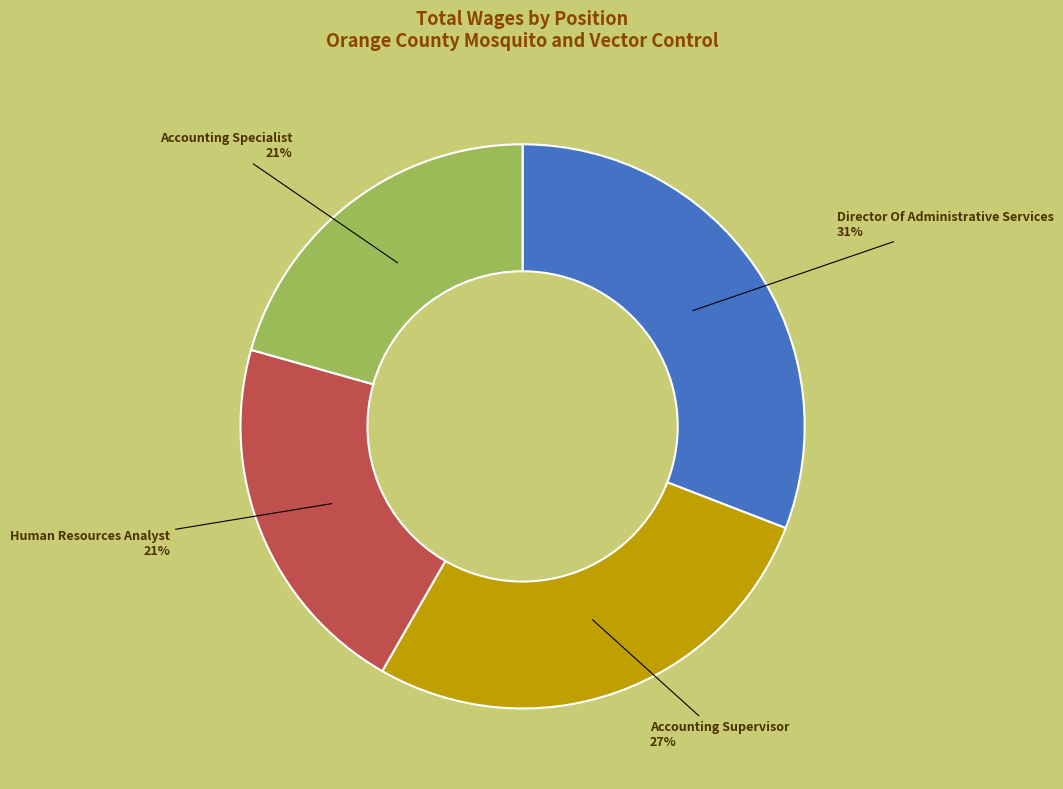

What is the largest slice in the pie chart?

Director Of Administrative Services